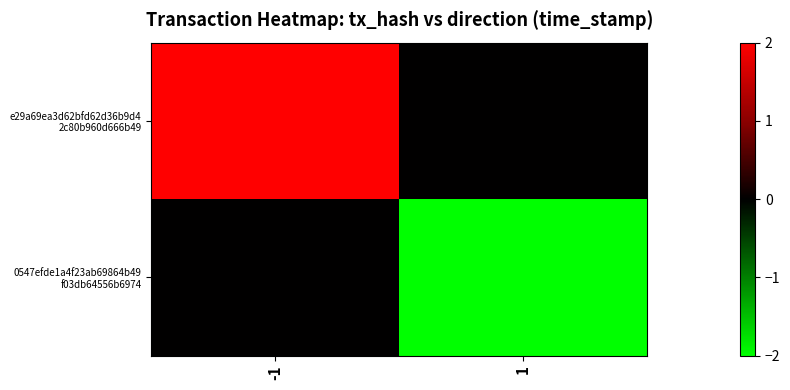

What is the maximum value shown in the chart?

2